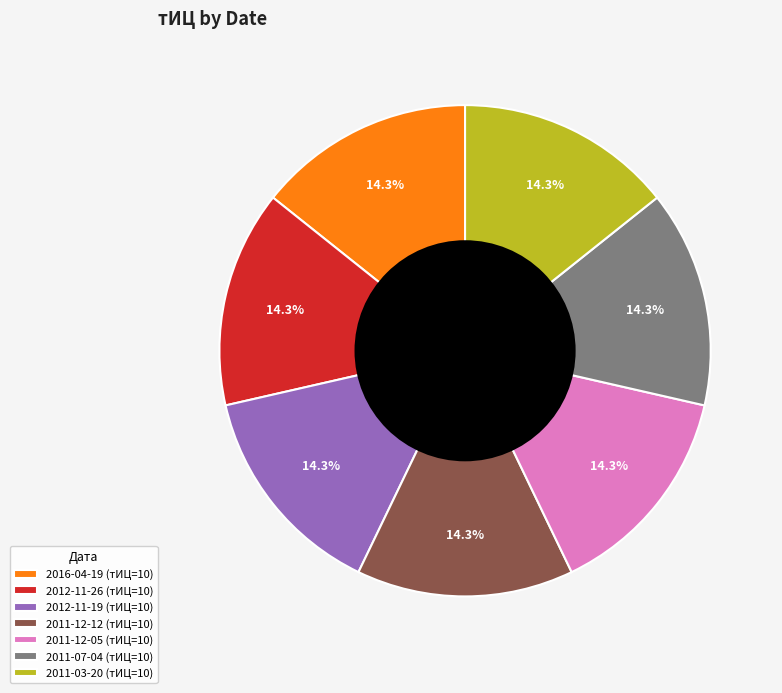

Does any single category account for the majority?

No